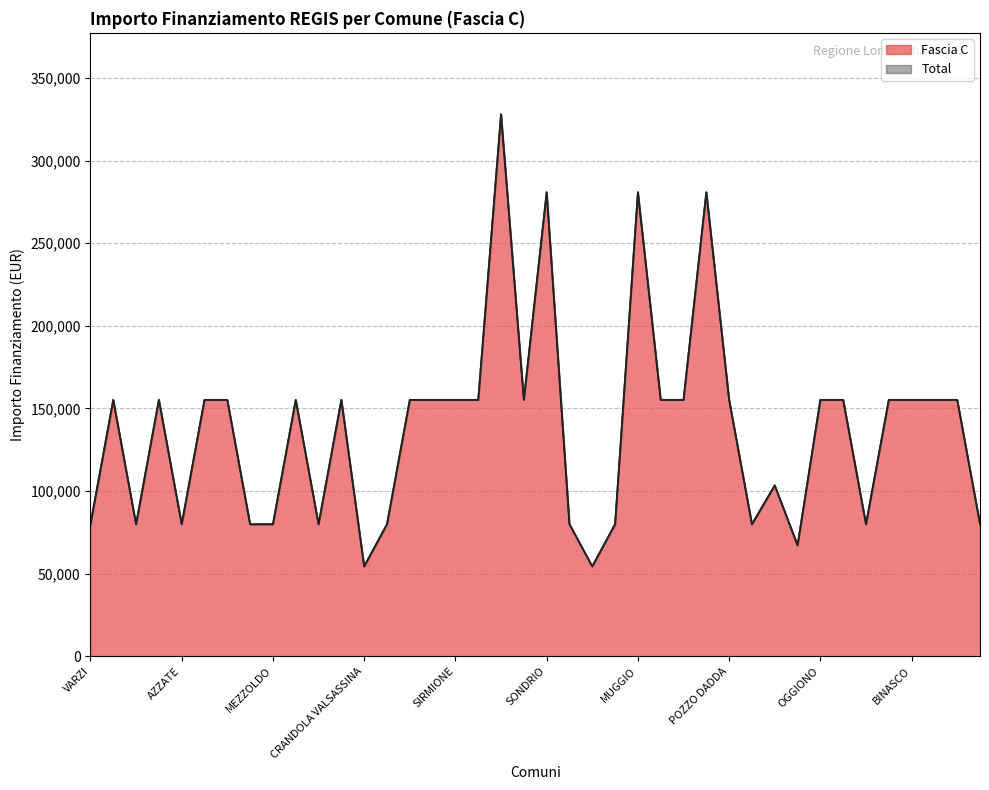

What is the sum of all Total values?

5514135